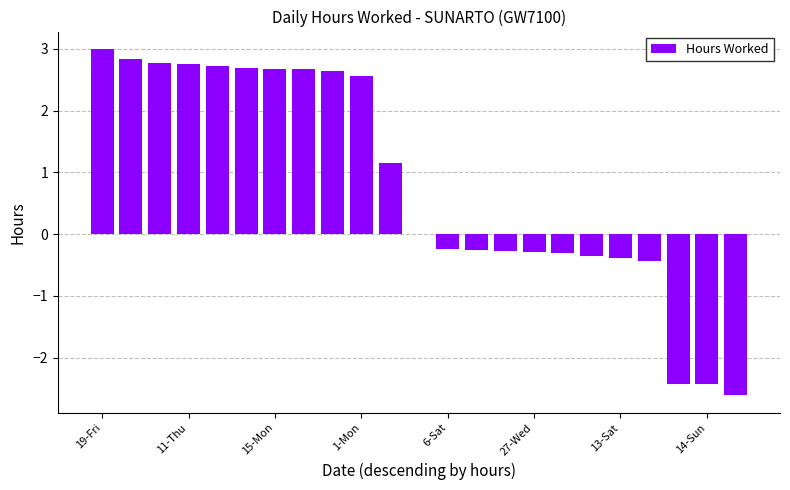

What is the sum of all values?

18.5